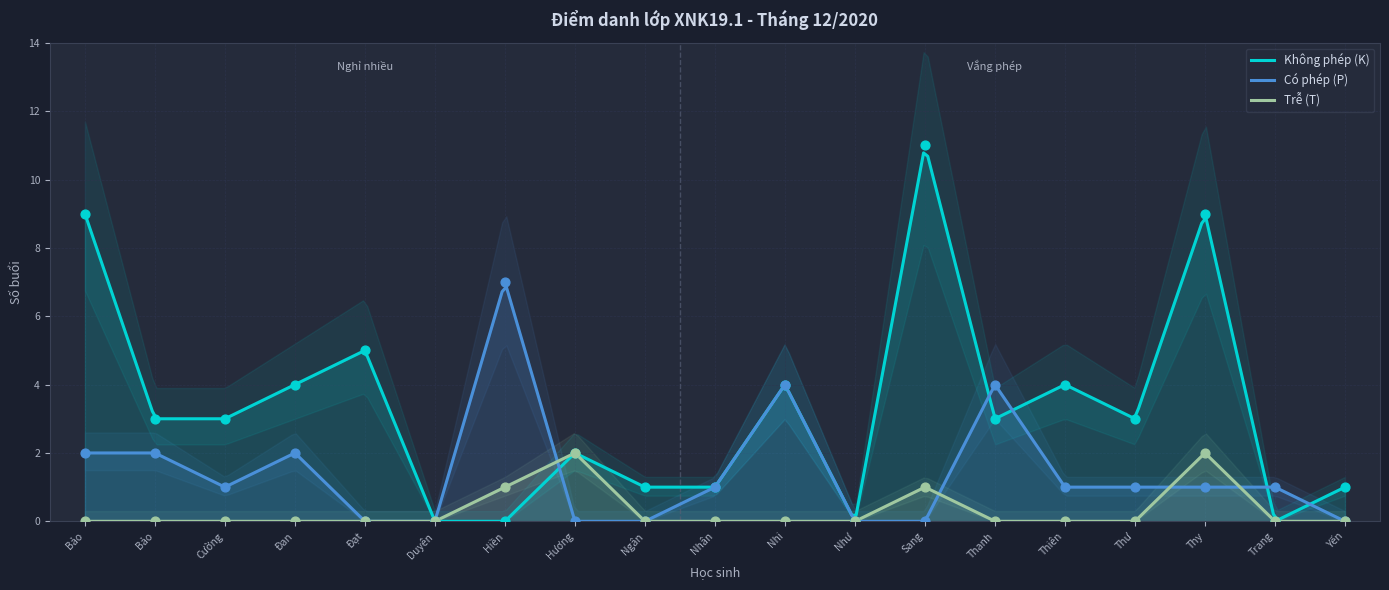

What are all the series names shown in the legend?

Không phép (K), Có phép (P), Trễ (T)